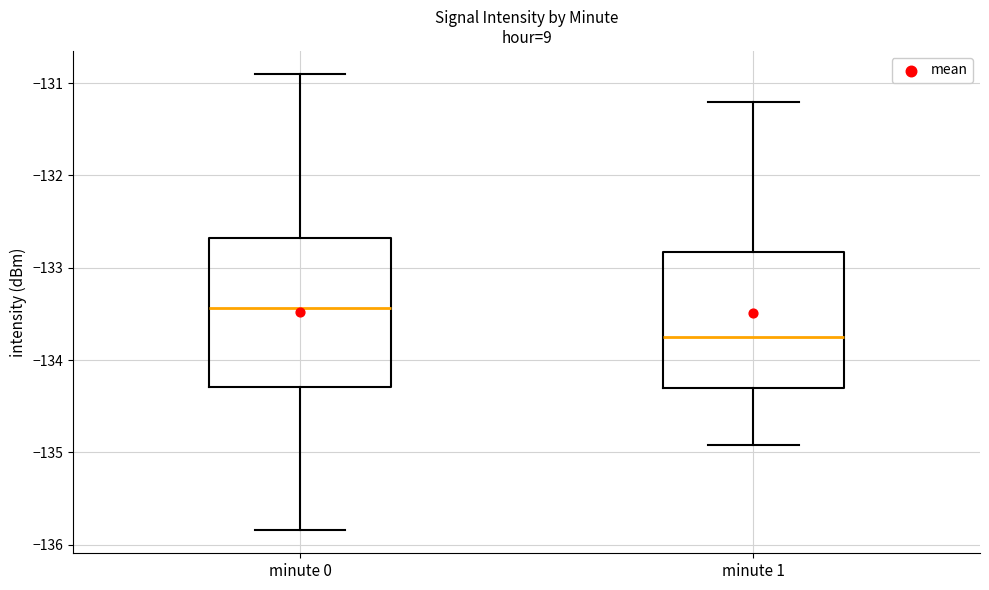

Which box has the highest median line?

minute 0